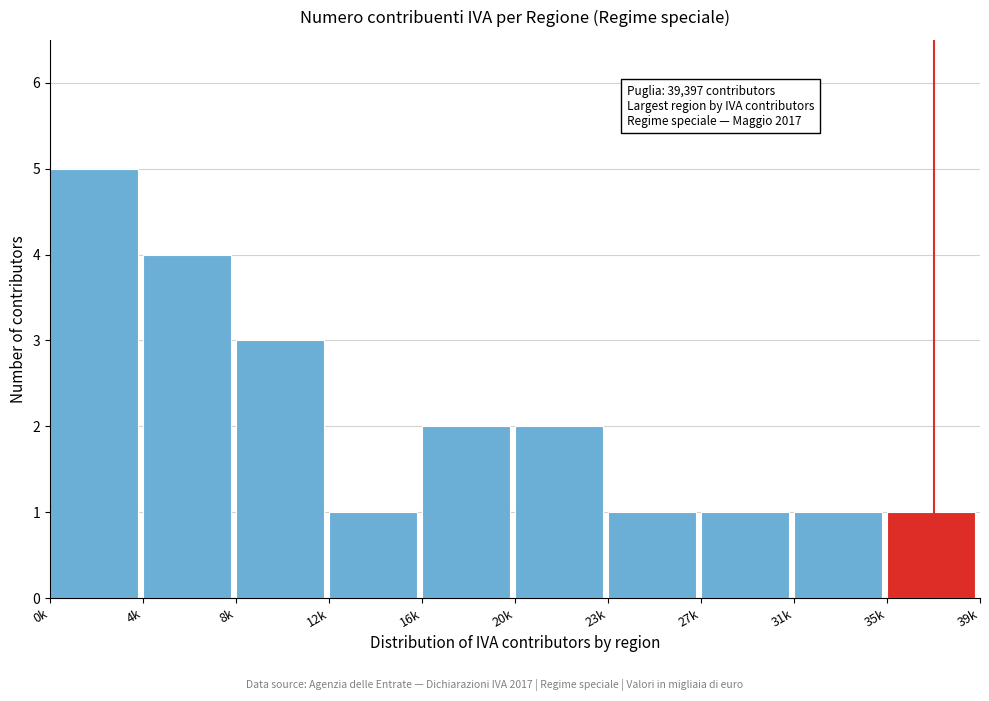

Reading left to right, extract all data points from this chart.

0k=5	4k=4	8k=3	12k=1	16k=2	20k=2	23k=1	27k=1	31k=1	35k=1